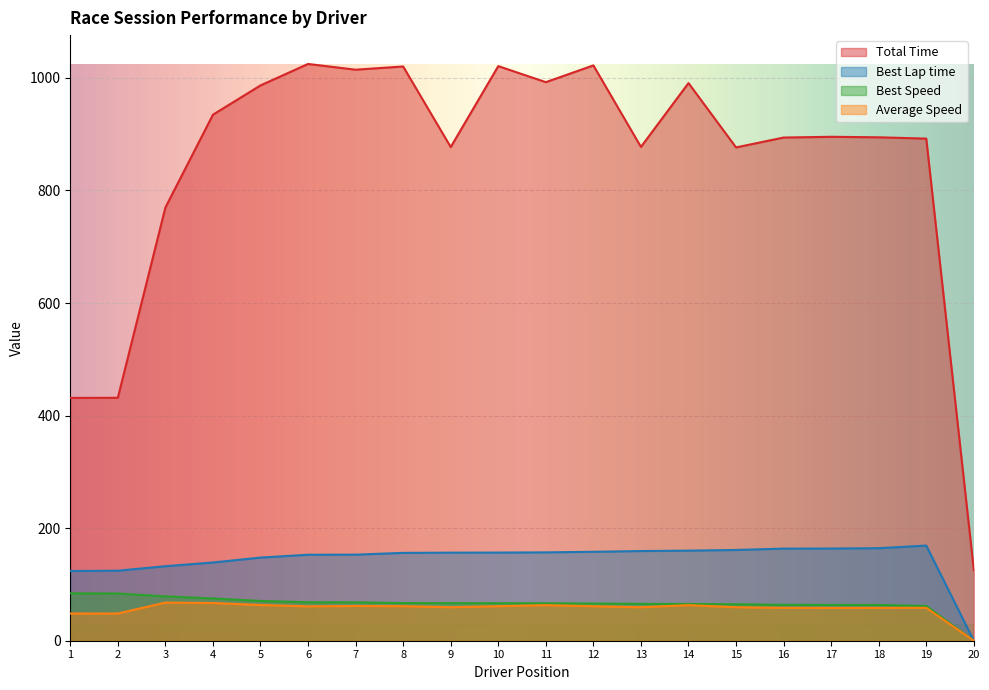

What is the value of the Best Lap time point at the 4th from the left?

139.0